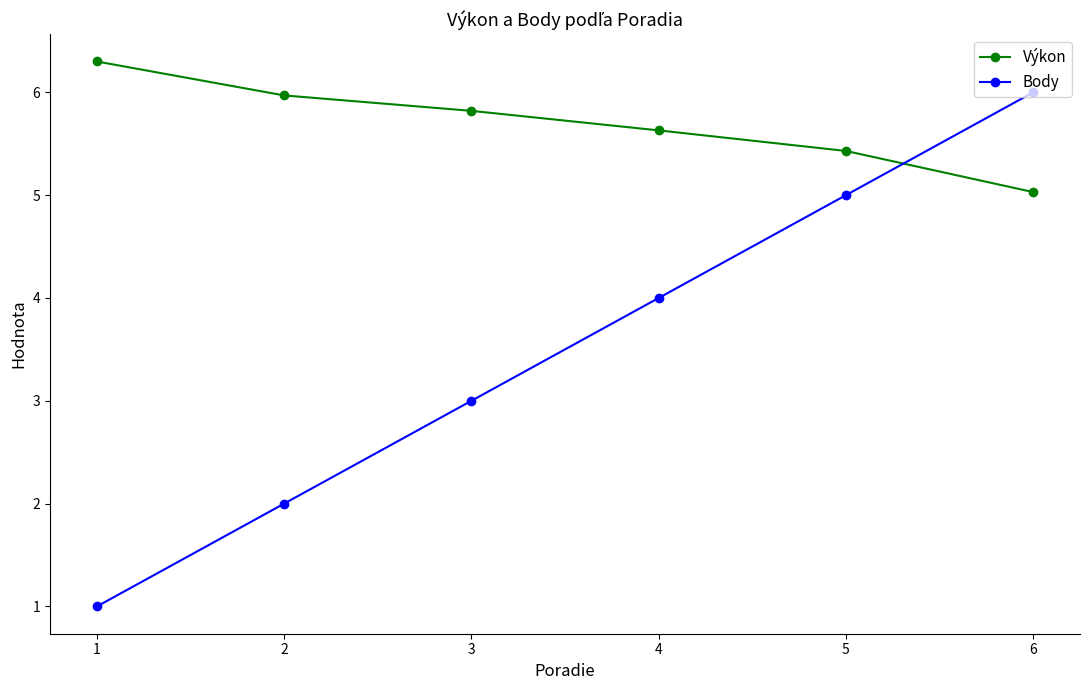

Reading left to right, what are all the values shown in this chart?

Výkon: 6.3	6.0	5.8	5.6	5.4	5.0
Body: 1.0	2.0	3.0	4.0	5.0	6.0